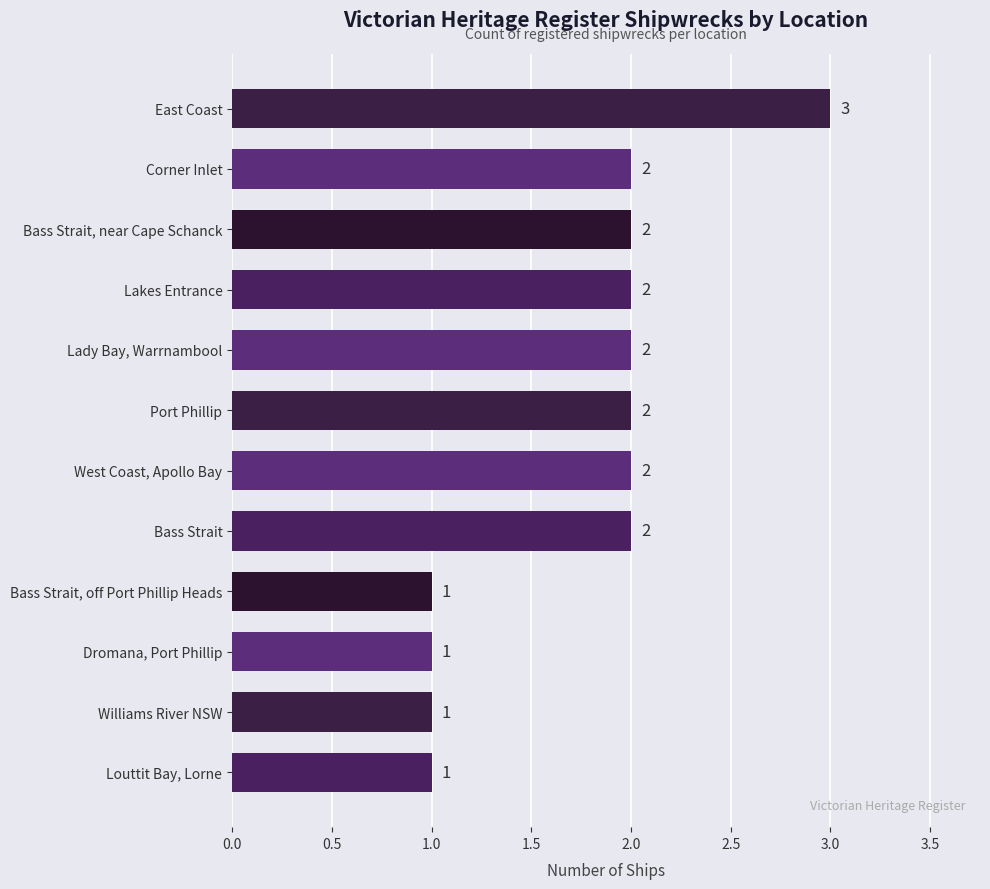

Are the bars horizontal?

Yes